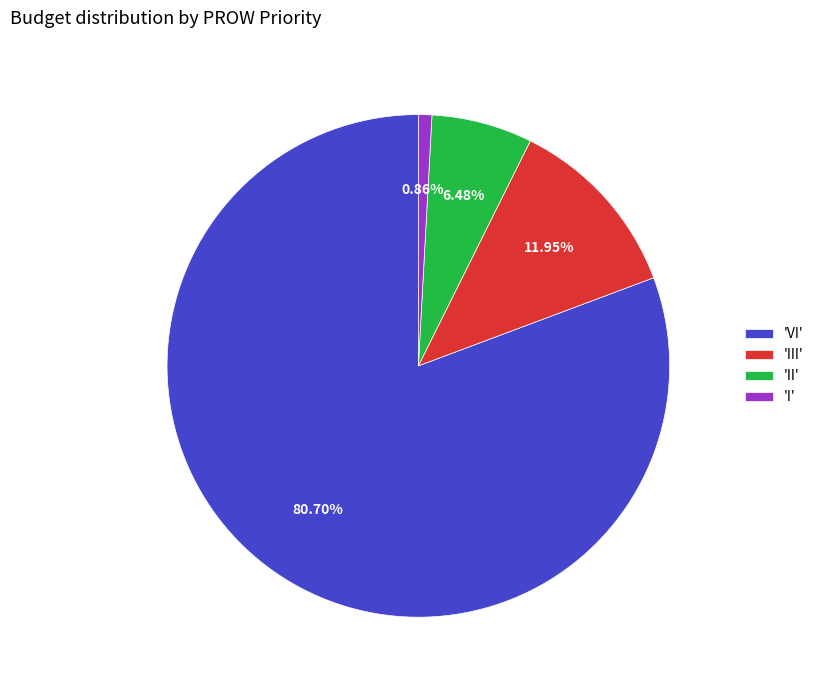

Rank the categories by value from lowest to highest.

'I', 'II', 'III', 'VI'